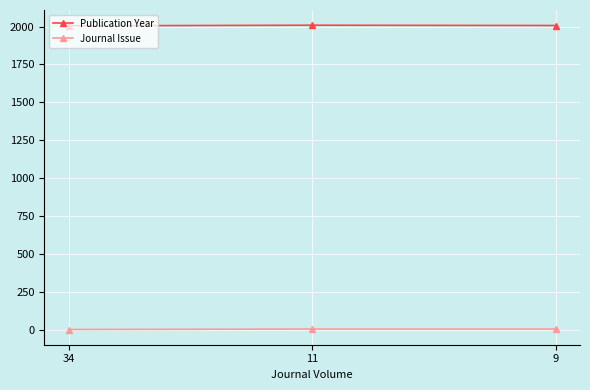

At 11, list the series in order from smallest to largest.

Journal Issue, Publication Year